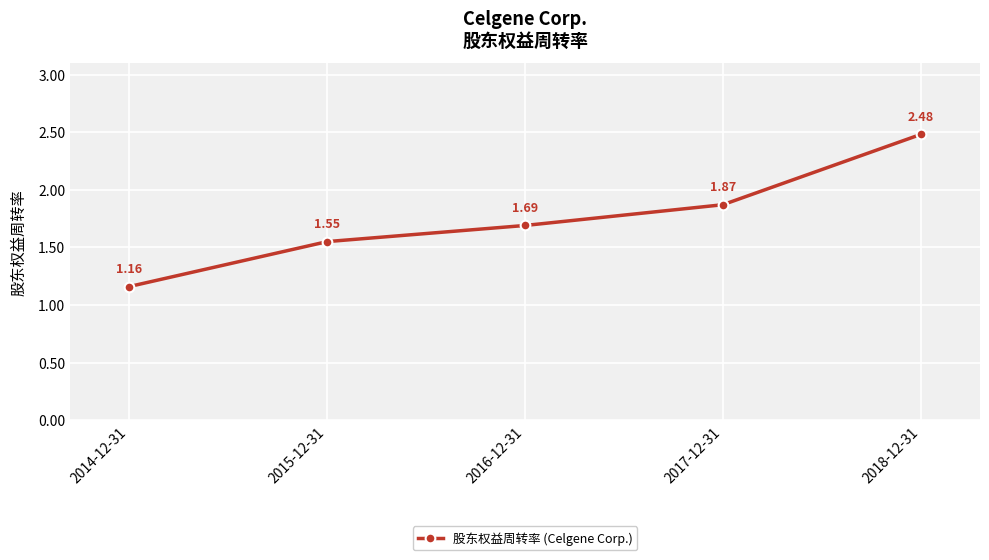

At which category does the chart reach its minimum across all series?

2014-12-31